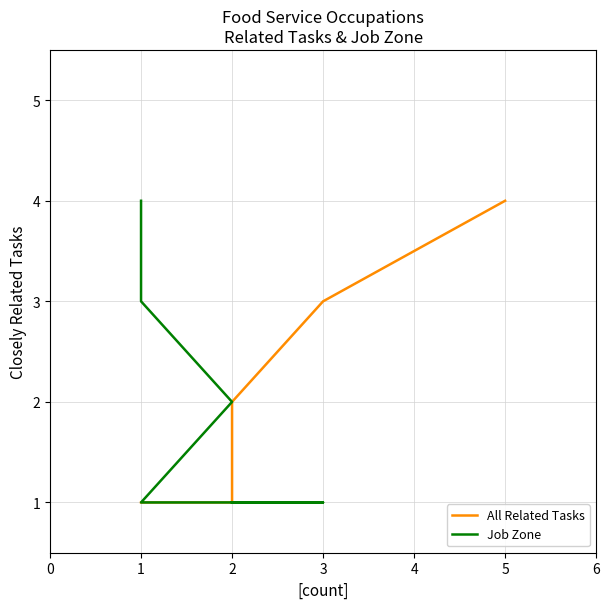

True or false: Job Zone and All Related Tasks cross at least once.

False